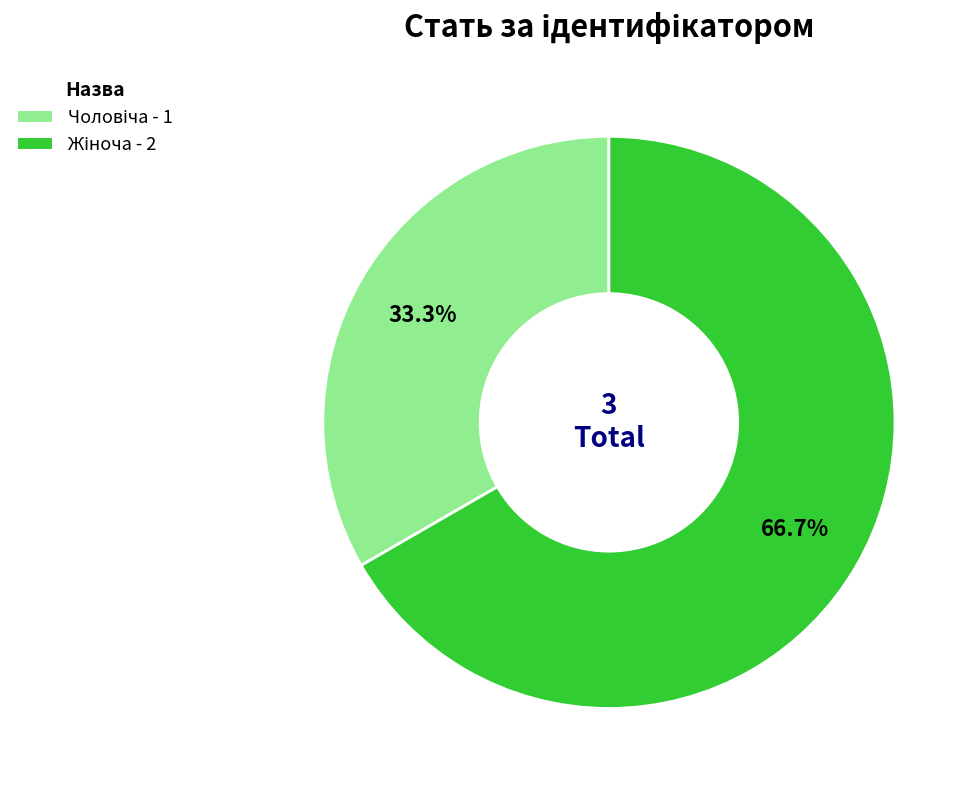

Is there a majority slice in this chart?

Yes